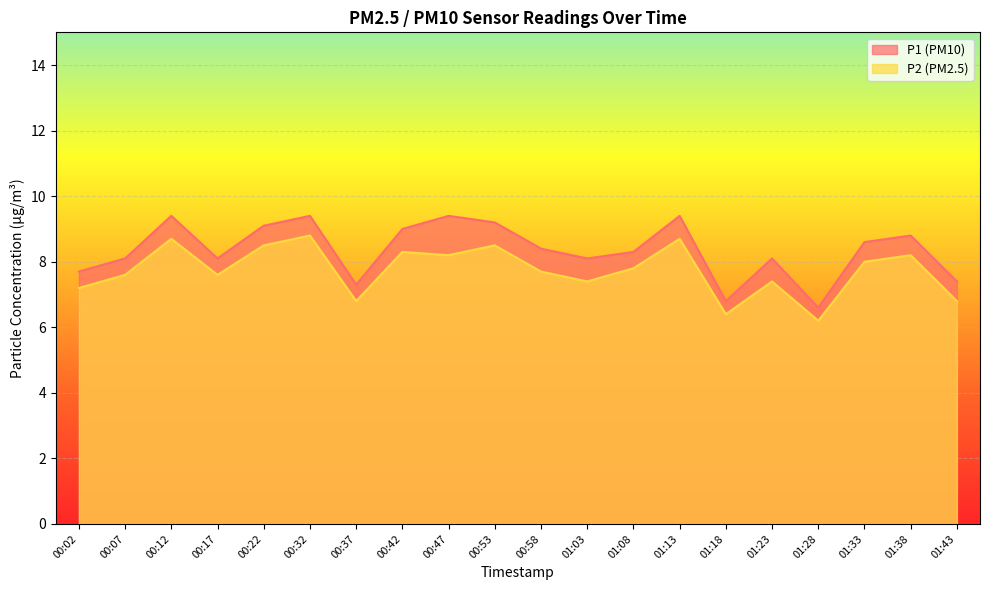

At which label is P1 closest to 8?

00:07